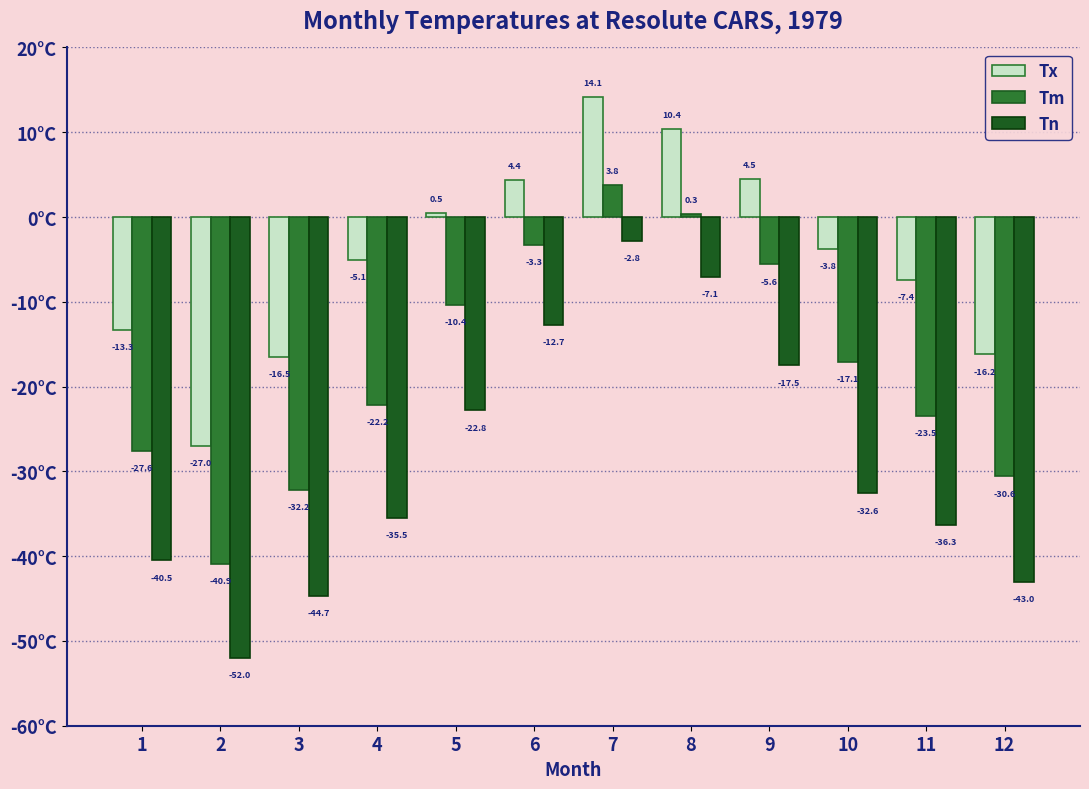

What is the value of the Tx bar at the 12th from the left?

-16.2